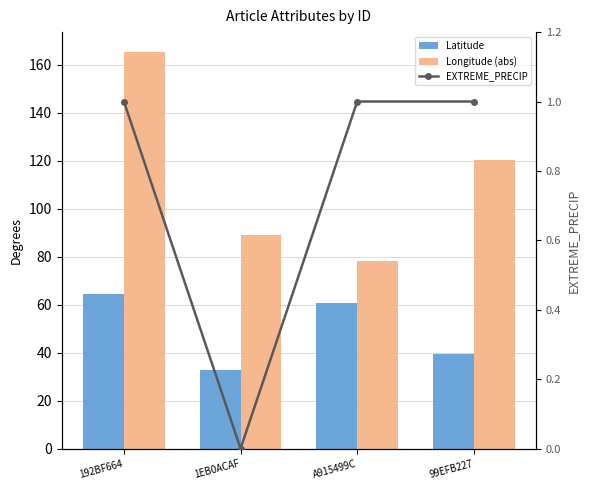

Between 99EFB227 and A915499C, which is larger?

A915499C